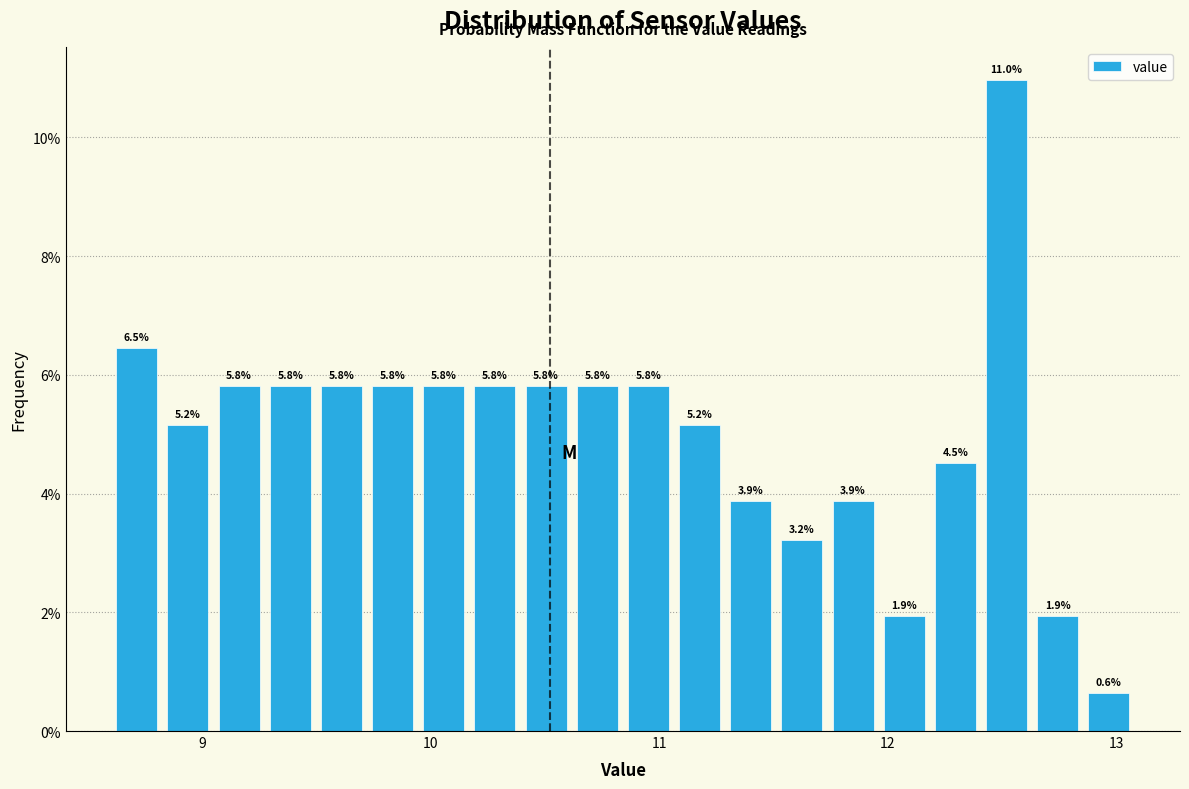

Around what value on the x-axis is the tallest bar? Give the approximate position of its centre, as read against the axis.

12.5